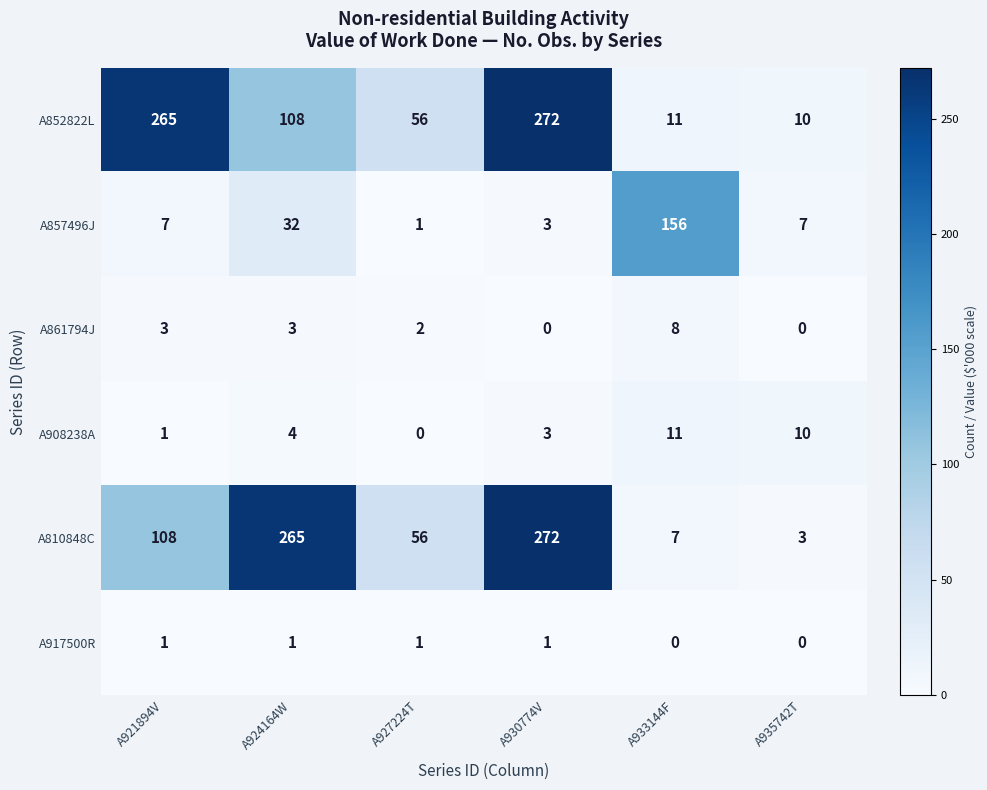

What is the spread (max minus min) of values at A924164W?

264